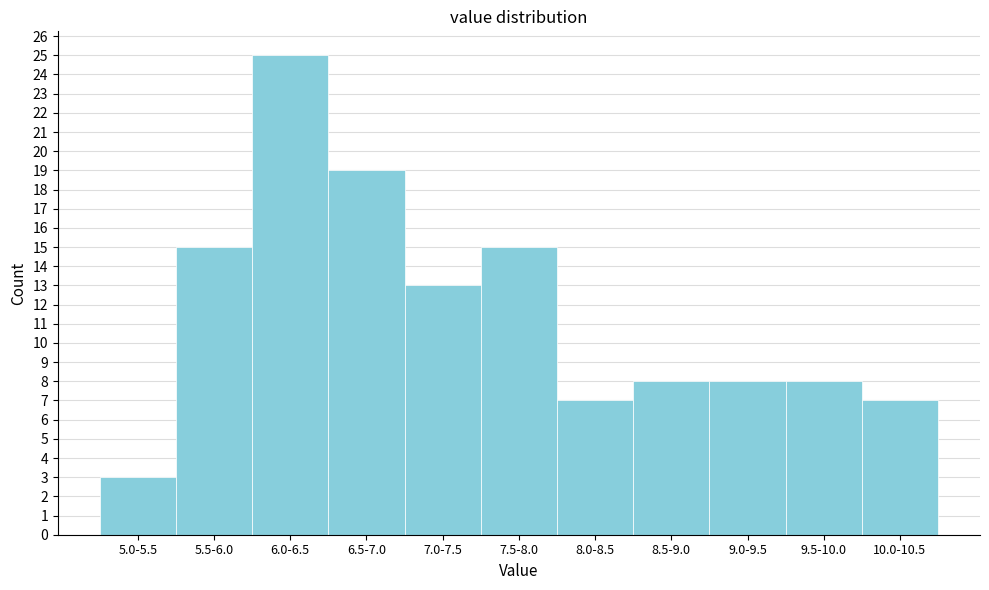

Reading left to right, extract all data points from this chart.

5.0-5.5=3	5.5-6.0=15	6.0-6.5=25	6.5-7.0=19	7.0-7.5=13	7.5-8.0=15	8.0-8.5=7	8.5-9.0=8	9.0-9.5=8	9.5-10.0=8	10.0-10.5=7